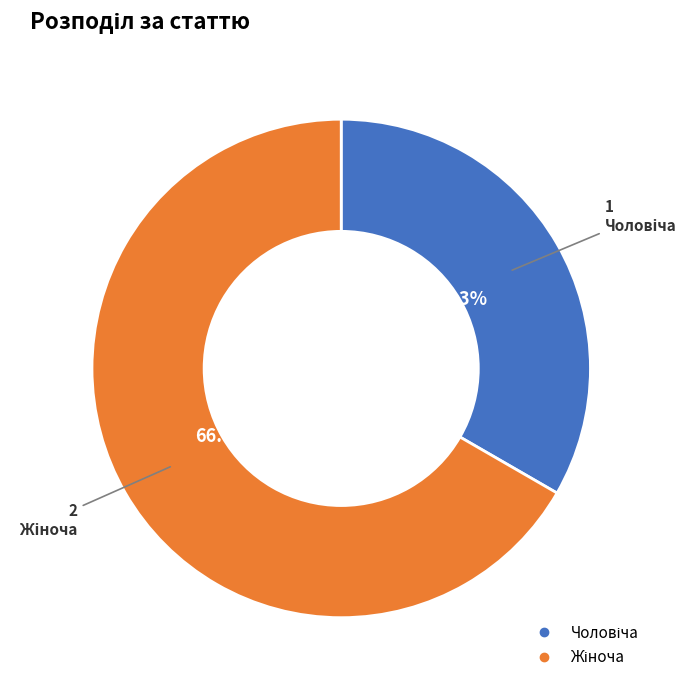

Does any single category account for the majority?

Yes